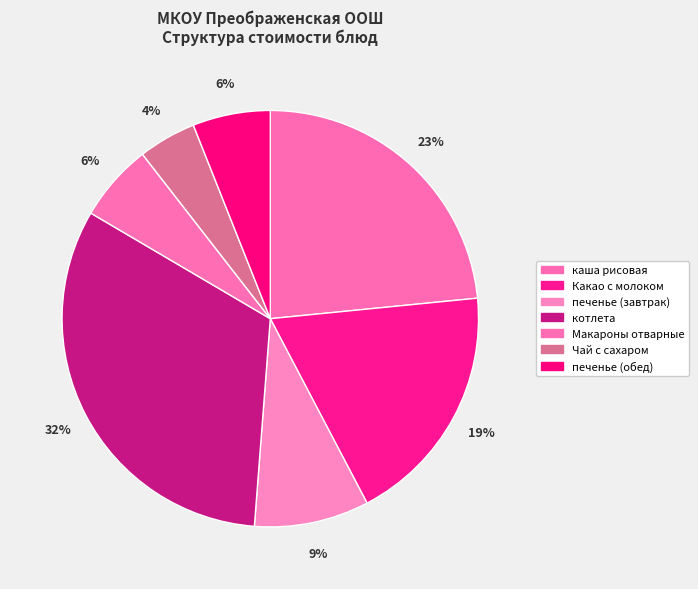

Which has a higher value, Какао с молоком or Чай с сахаром?

Какао с молоком